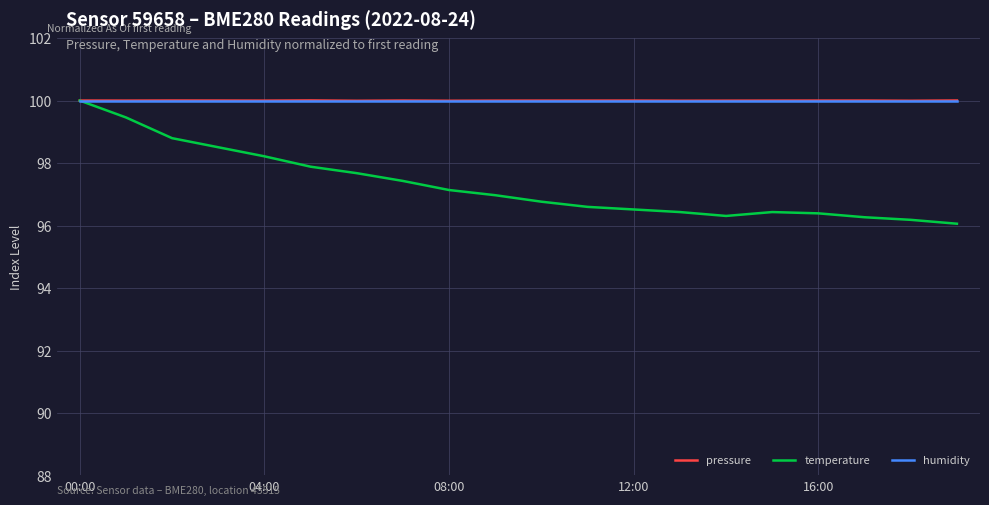

What is the maximum value for pressure?

100.0